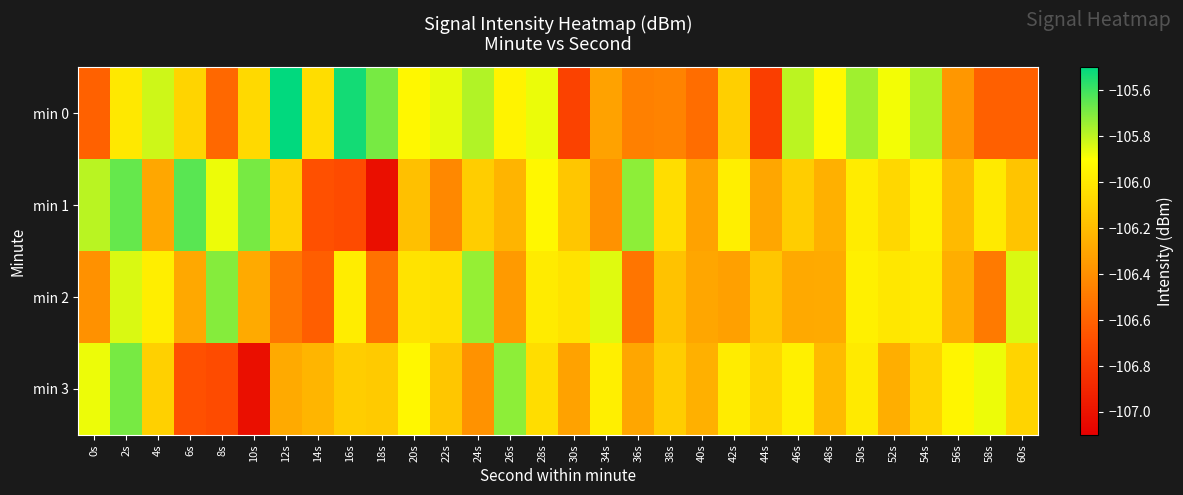

Reading right to left, what are all the values shown in this chart?

min 0: 60s=-106.6	58s=-106.6	56s=-106.4	54s=-105.8	52s=-105.9	50s=-105.8	48s=-105.9	46s=-105.8	44s=-106.8	42s=-106.1	40s=-106.6	38s=-106.5	36s=-106.5	34s=-106.3	30s=-106.8	28s=-105.9	26s=-106.0	24s=-105.8	22s=-105.9	20s=-105.9	18s=-105.7	16s=-105.5	14s=-106.1	12s=-105.5	10s=-106.1	8s=-106.6	6s=-106.1	4s=-105.8	2s=-106.0	0s=-106.6
min 1: 60s=-106.2	58s=-106.0	56s=-106.2	54s=-106.0	52s=-106.1	50s=-106.0	48s=-106.3	46s=-106.1	44s=-106.3	42s=-106.0	40s=-106.3	38s=-106.1	36s=-105.7	34s=-106.4	30s=-106.2	28s=-105.9	26s=-106.2	24s=-106.1	22s=-106.4	20s=-106.2	18s=-107.0	16s=-106.7	14s=-106.7	12s=-106.1	10s=-105.7	8s=-105.9	6s=-105.6	4s=-106.3	2s=-105.7	0s=-105.8
min 2: 60s=-105.8	58s=-106.5	56s=-106.3	54s=-106.0	52s=-106.0	50s=-106.0	48s=-106.3	46s=-106.3	44s=-106.2	42s=-106.3	40s=-106.3	38s=-106.2	36s=-106.5	34s=-105.9	30s=-106.0	28s=-106.0	26s=-106.4	24s=-105.7	22s=-106.0	20s=-106.0	18s=-106.5	16s=-106.0	14s=-106.6	12s=-106.5	10s=-106.3	8s=-105.7	6s=-106.3	4s=-106.0	2s=-105.8	0s=-106.4
min 3: 60s=-106.1	58s=-105.9	56s=-105.9	54s=-106.1	52s=-106.3	50s=-106.0	48s=-106.2	46s=-106.0	44s=-106.1	42s=-106.0	40s=-106.3	38s=-106.1	36s=-106.3	34s=-106.0	30s=-106.3	28s=-106.1	26s=-105.7	24s=-106.4	22s=-106.2	20s=-105.9	18s=-106.1	16s=-106.1	14s=-106.2	12s=-106.3	10s=-107.0	8s=-106.7	6s=-106.7	4s=-106.1	2s=-105.7	0s=-105.9